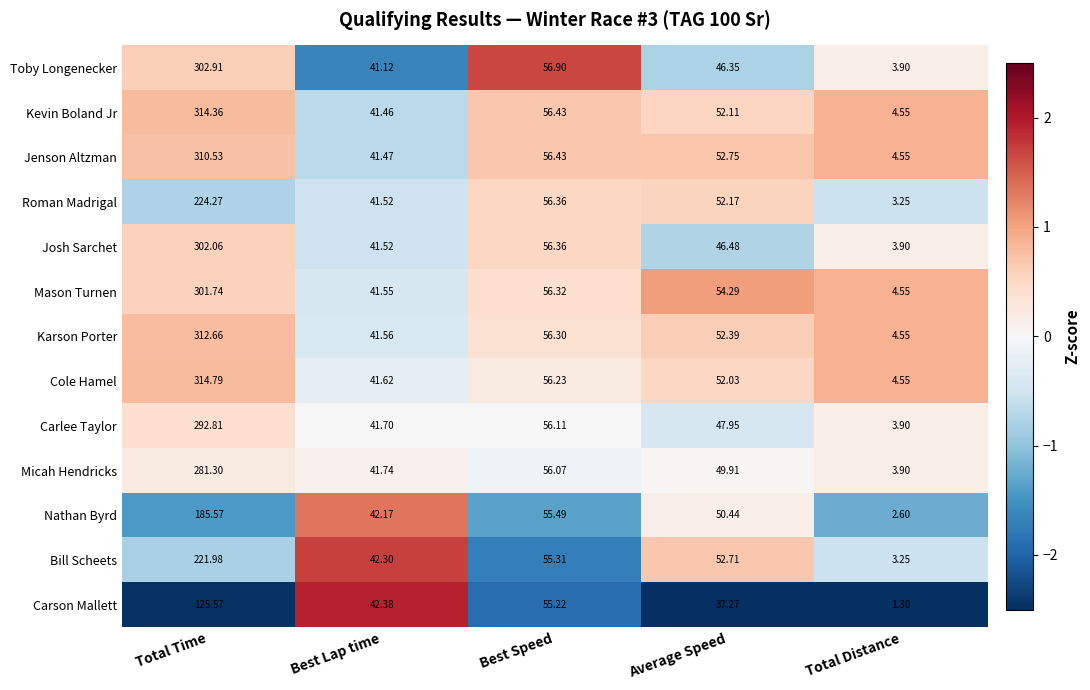

What is the minimum value shown in the chart?

1.3